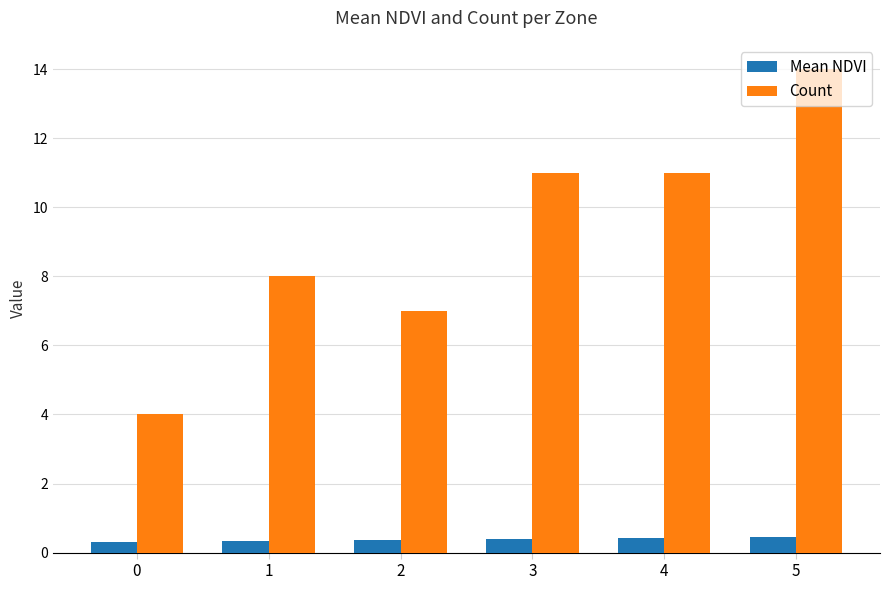

The value of Count at 1 is 5.2. True or false?

False